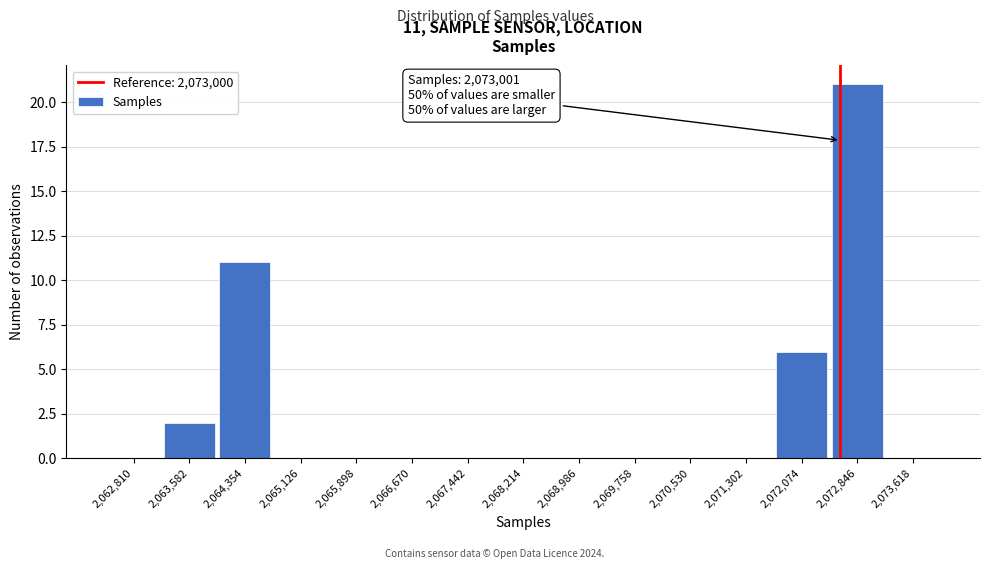

Reading left to right, extract all data points from this chart.

2,062,810=0	2,063,582=2	2,064,354=11	2,065,126=0	2,065,898=0	2,066,670=0	2,067,442=0	2,068,214=0	2,068,986=0	2,069,758=0	2,070,530=0	2,071,302=0	2,072,074=6	2,072,846=21	2,073,618=0